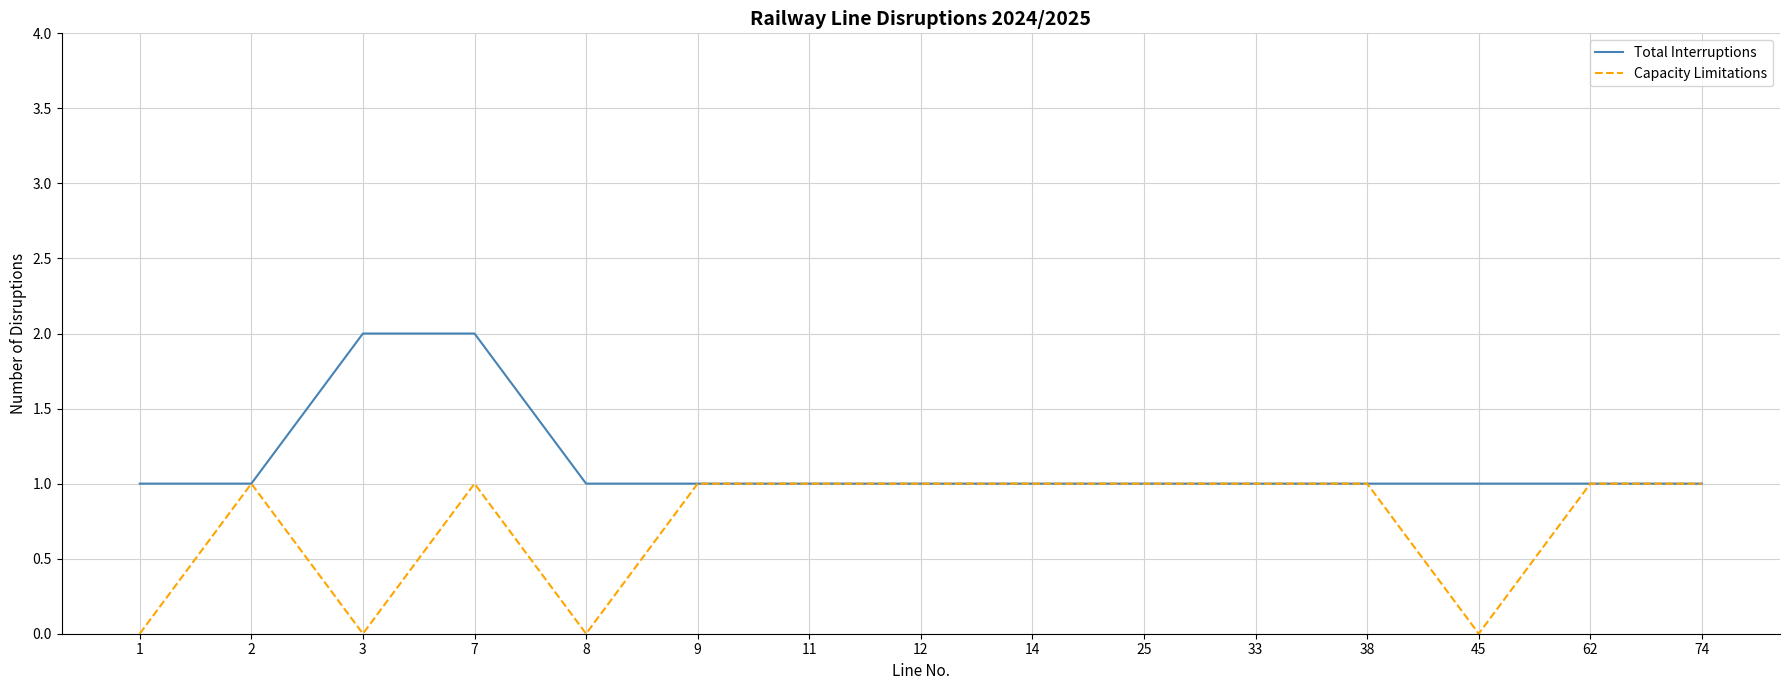

Which series changed the most between 8 and 38?

Capacity Limitations